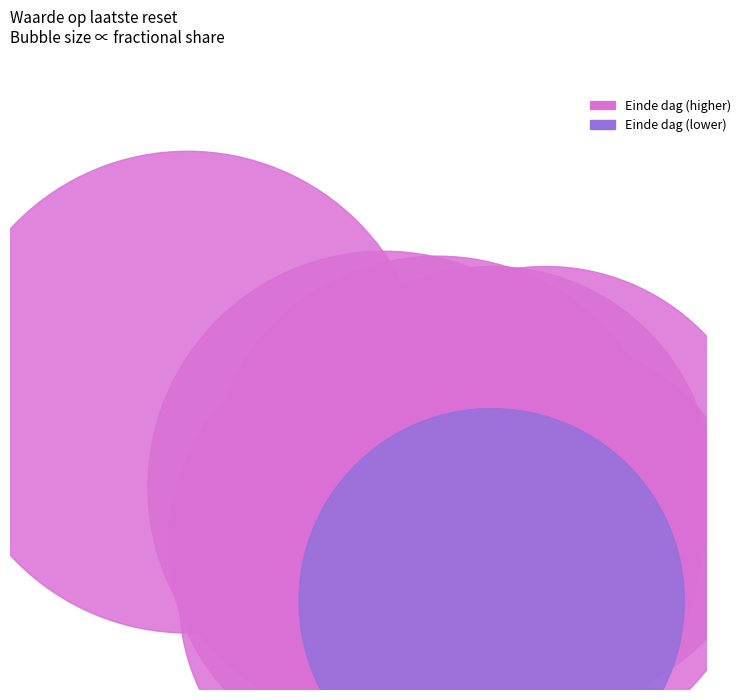

The 2025-07-28 slice represents 22% of the pie. True or false?

False